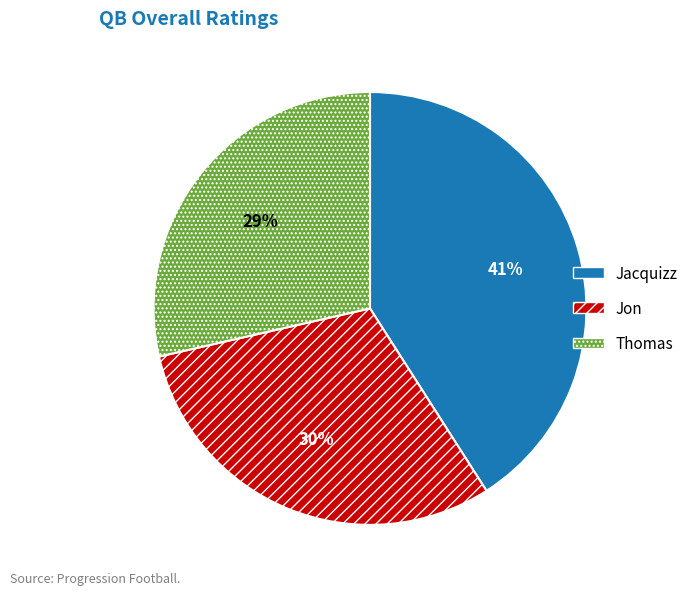

Between Jacquizz and Thomas, which is larger?

Jacquizz